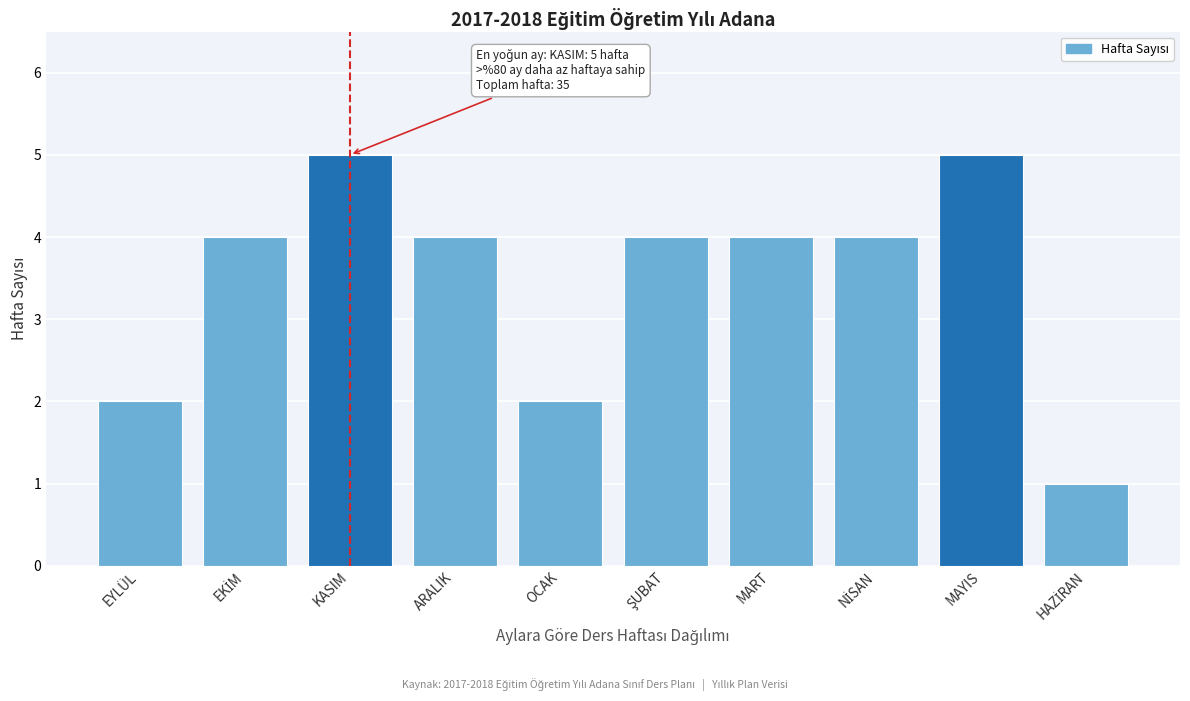

What is the average value?

4